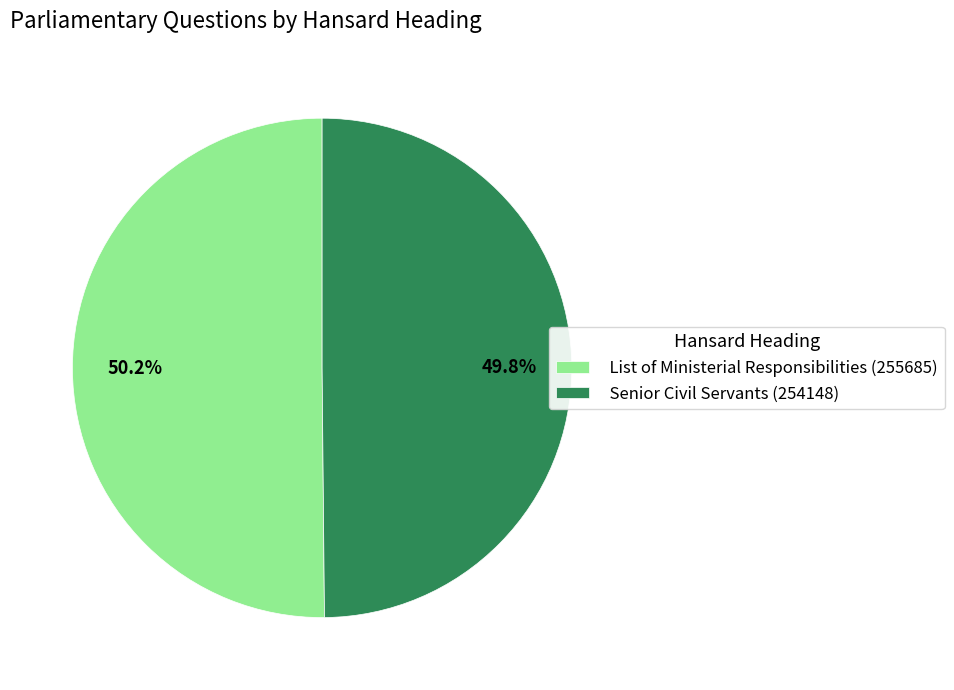

What portion of the pie excludes List of Ministerial Responsibilities (255685)?

49.8%